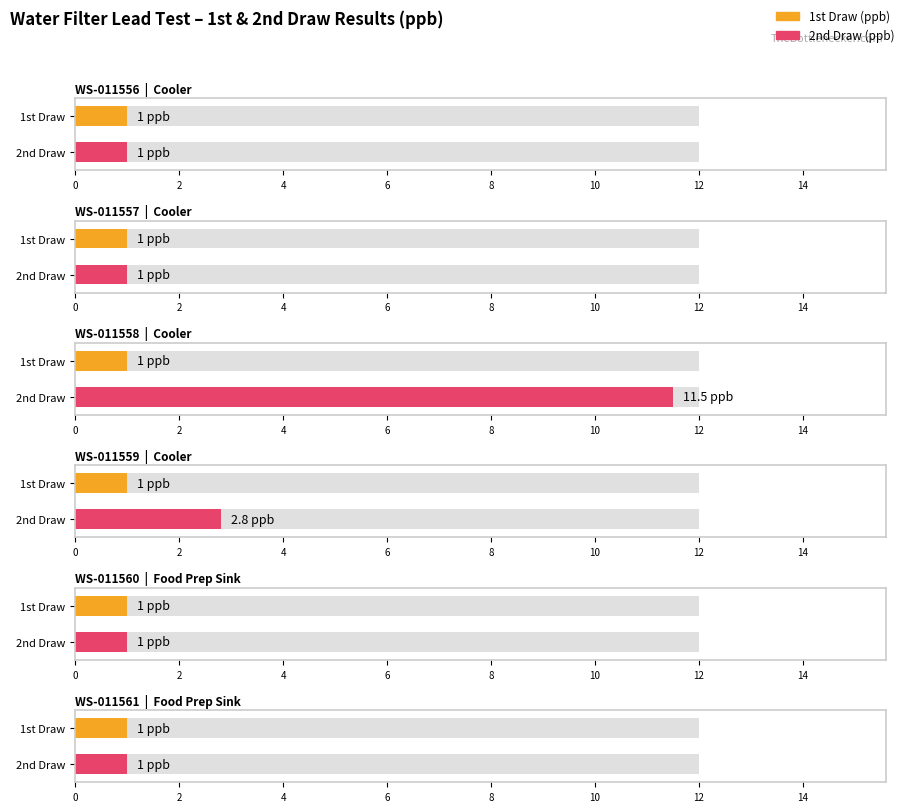

At WS-011560, list the series in order from largest to smallest.

1st Draw (ppb), 2nd Draw (ppb)